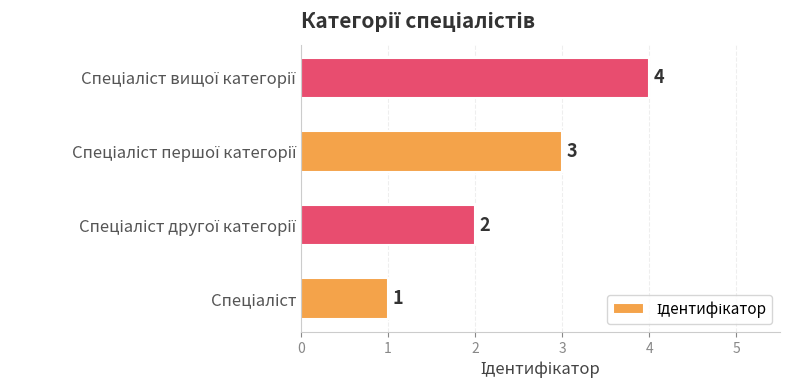

How many bars are there in total?

4